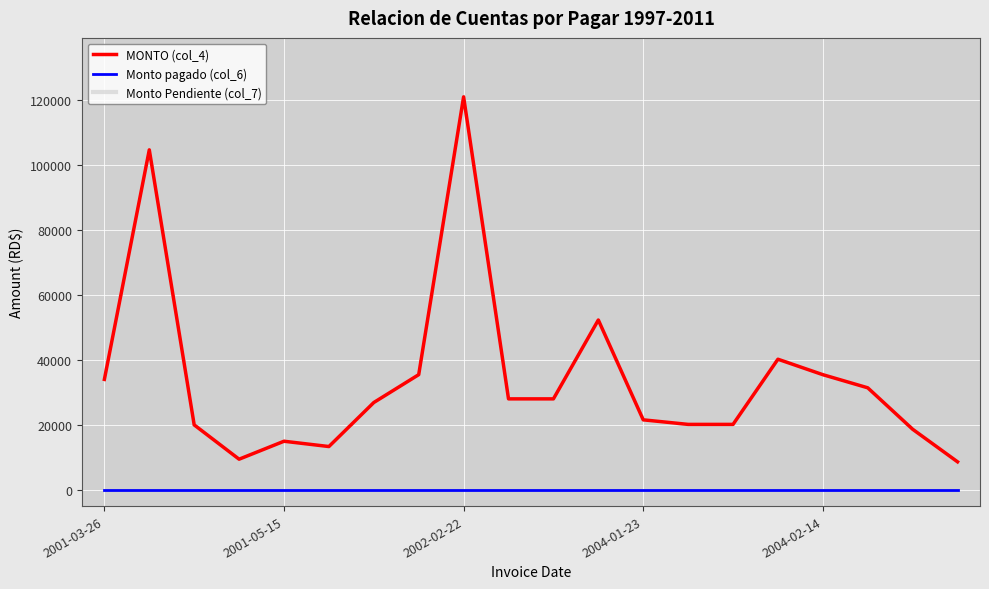

Reading left to right, transcribe all the data shown in this chart.

MONTO (col_4): 34000.0	104645.5	19992.0	9432.8	14961.0	13328.0	26880.0	35452.4	120960.0	28000.0	28000.0	52278.8	21547.2	20146.6	20146.6	40203.0	35447.4	31406.5	18650.2	8624.0
Monto pagado (col_6): 0.0	0.0	0.0	0.0	0.0	0.0	0.0	0.0	0.0	0.0	0.0	0.0	0.0	0.0	0.0	0.0	0.0	0.0	0.0	0.0
Monto Pendiente (col_7): 34000.0	104645.5	19992.0	9432.8	14961.0	13328.0	26880.0	35452.4	120960.0	28000.0	28000.0	52278.8	21547.2	20146.6	20146.6	40203.0	35447.4	31406.5	18650.2	8624.0